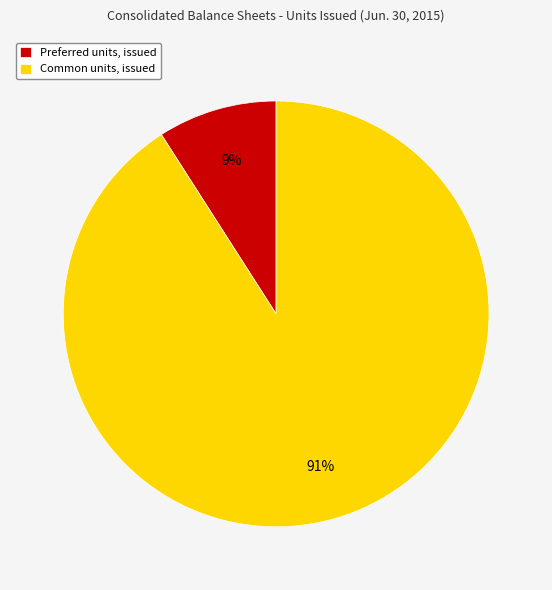

Is it true that Preferred units, issued is 3% of the pie?

False